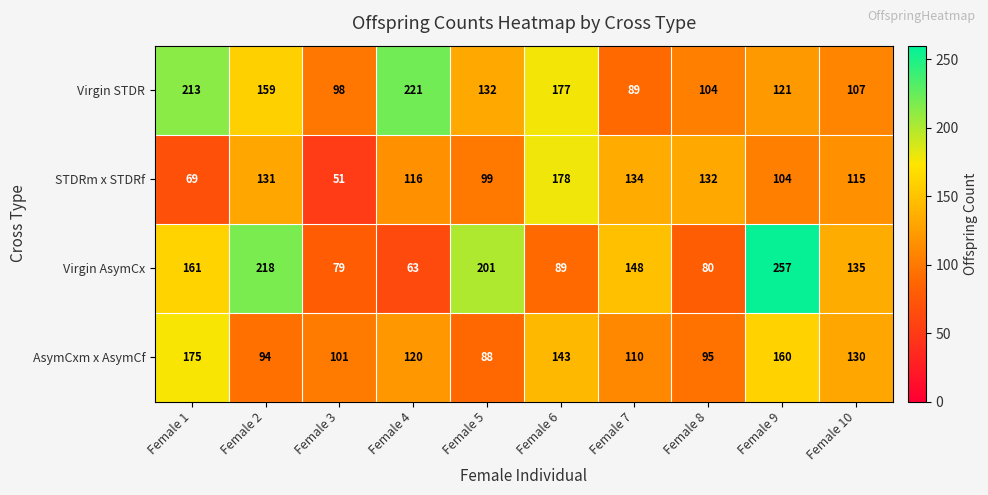

Which series changed the most between Female 5 and Female 9?

AsymCxm x AsymCf